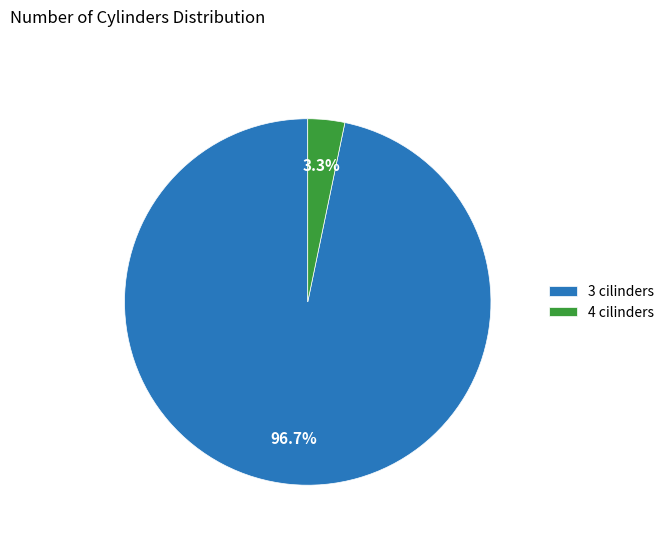

How many slices are in this pie chart?

2